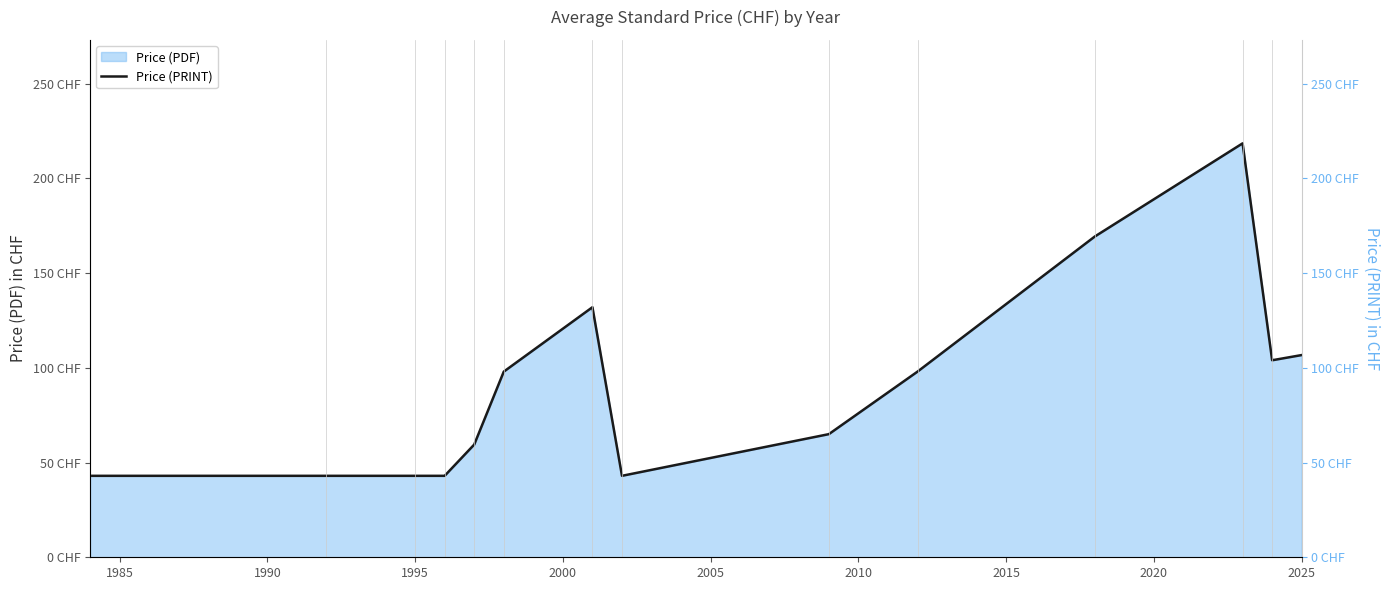

What is the value of the 6th point from the left?

98.0